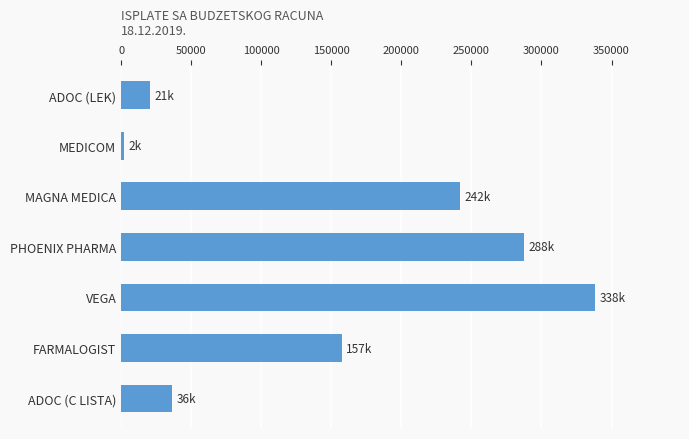

What is the label of the 4th bar from the bottom?

PHOENIX PHARMA